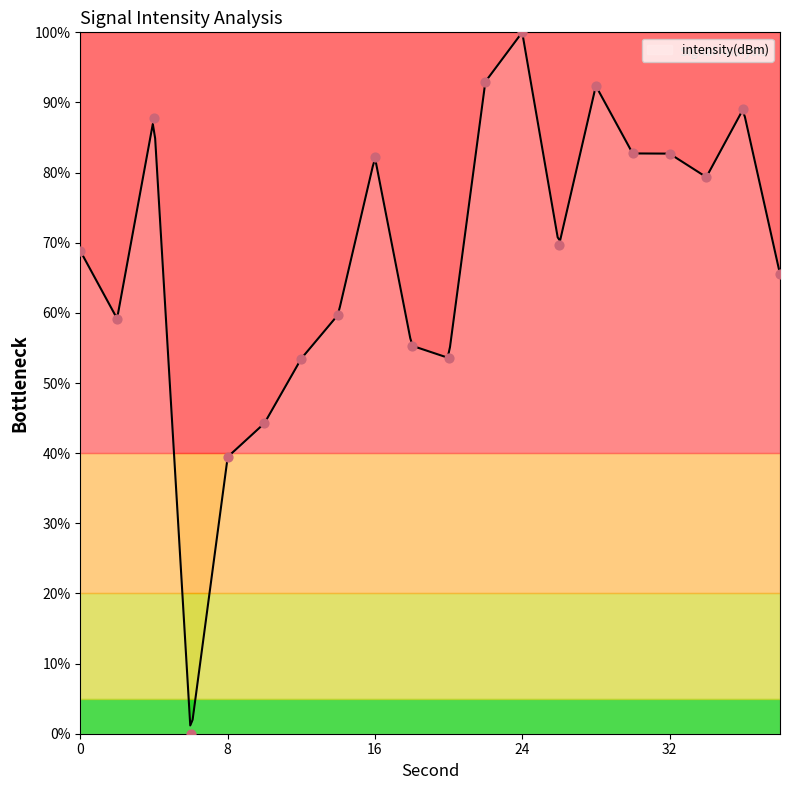

What is the change in value from 12 to 28?

+38.9